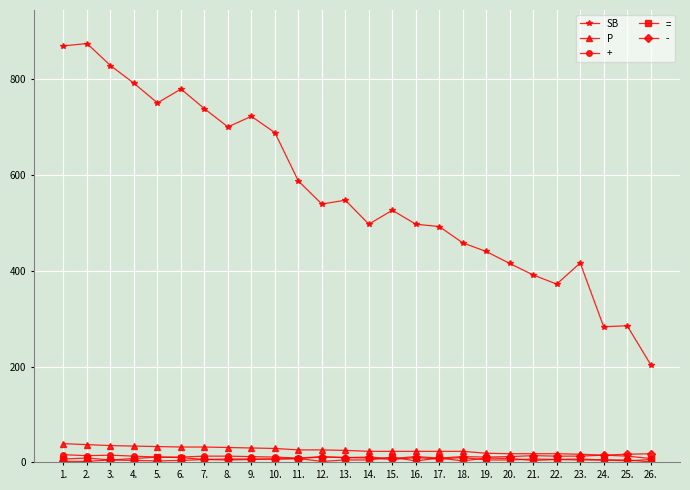

What is the approximate value of SB at 22., to the nearest 50?

350